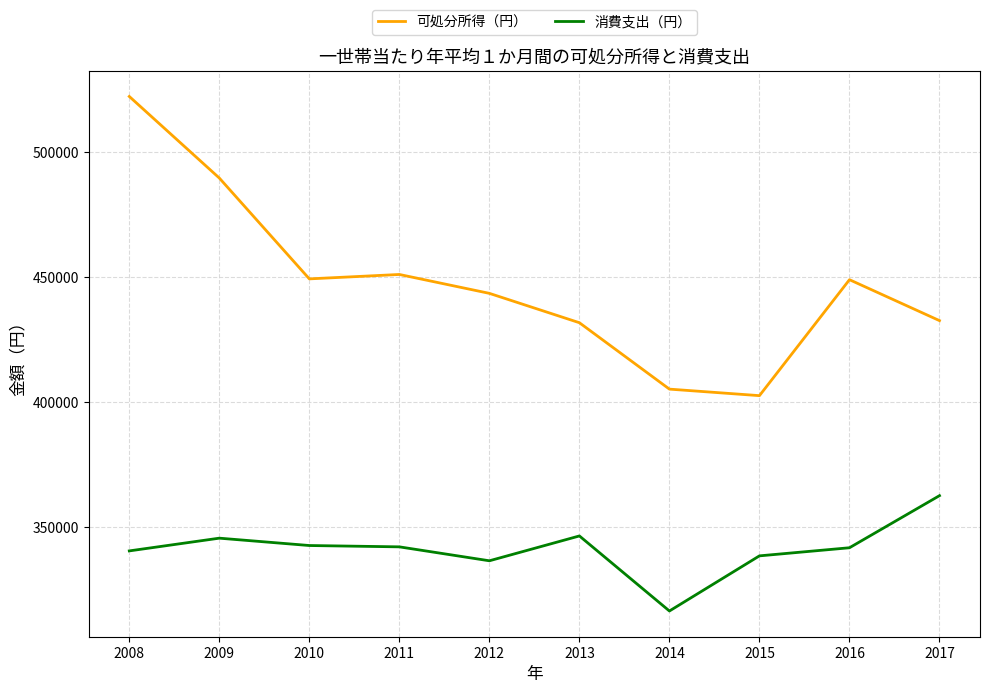

The 消費支出（円） series shows 346486 at 2013. True or false?

True